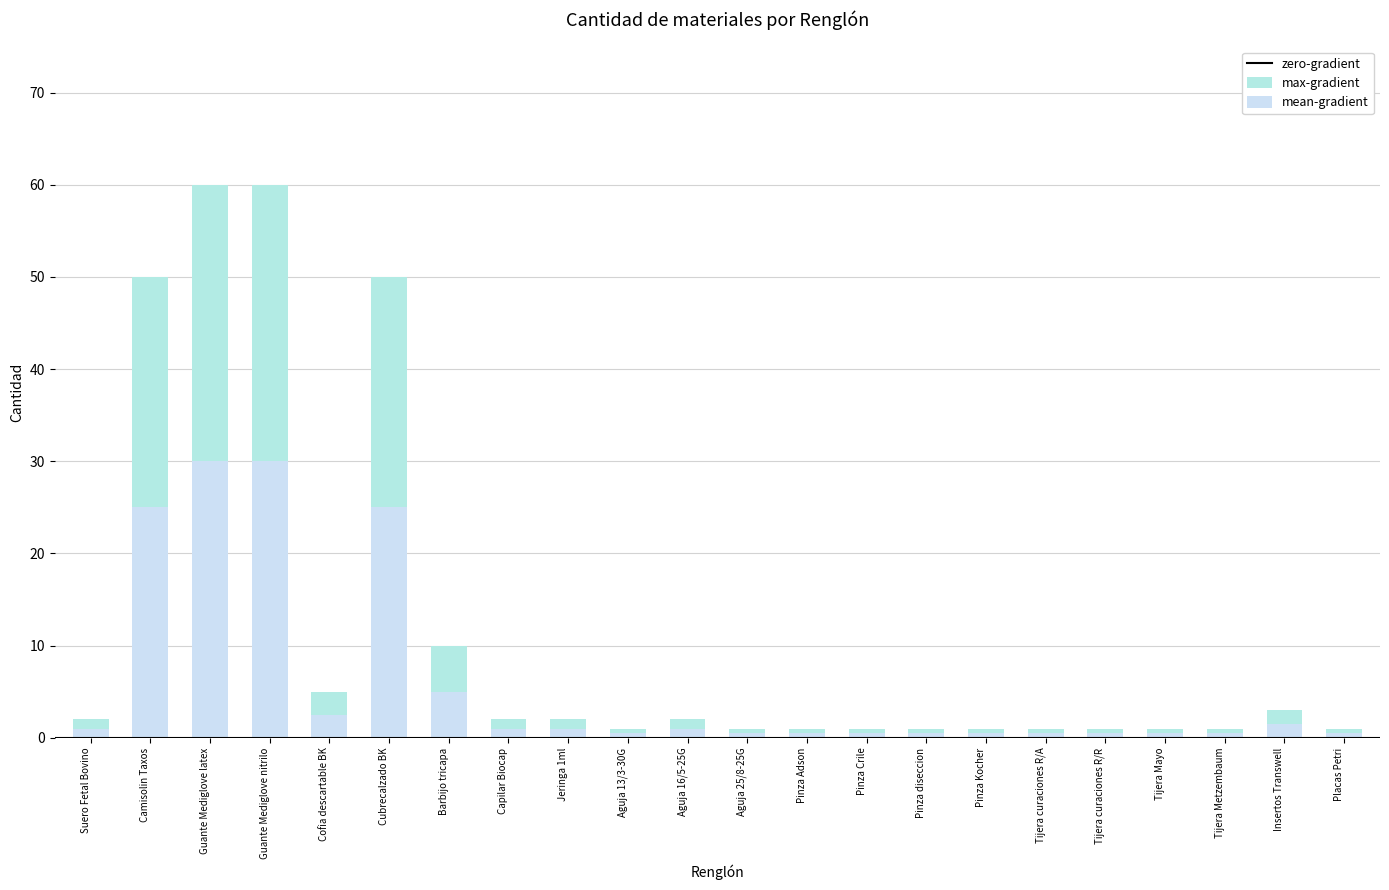

How many data points are less than 2?

11